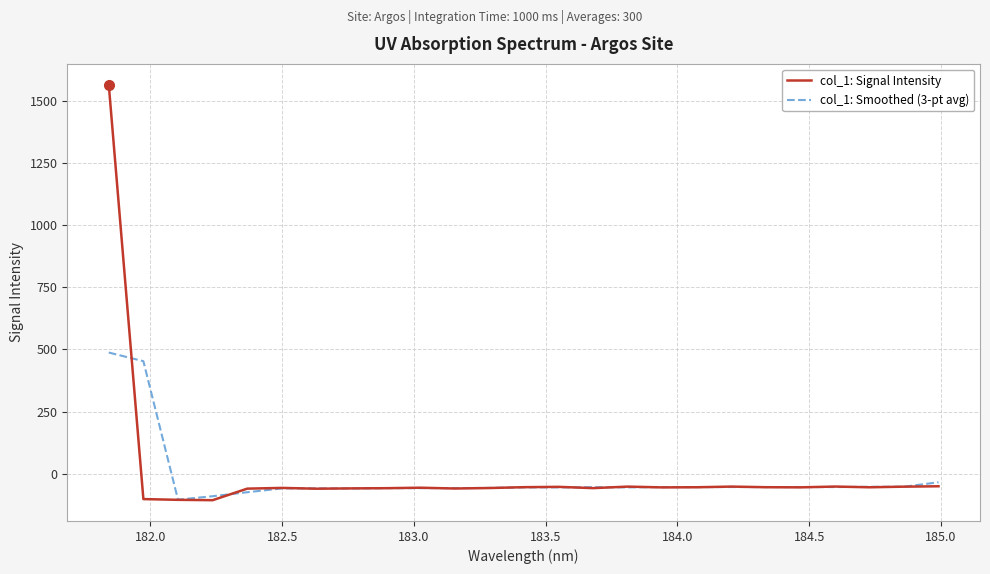

Which series has the widest spread of values?

col_1: Signal Intensity